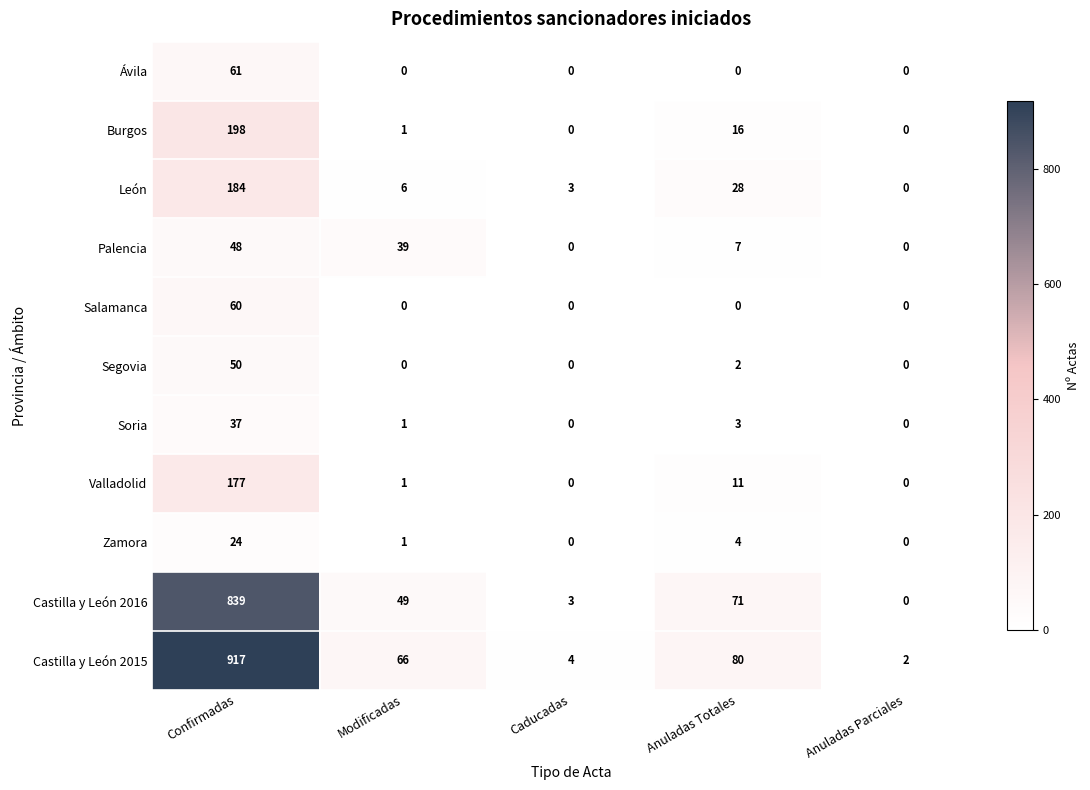

Which series has the largest range (max minus min)?

Castilla y León 2015